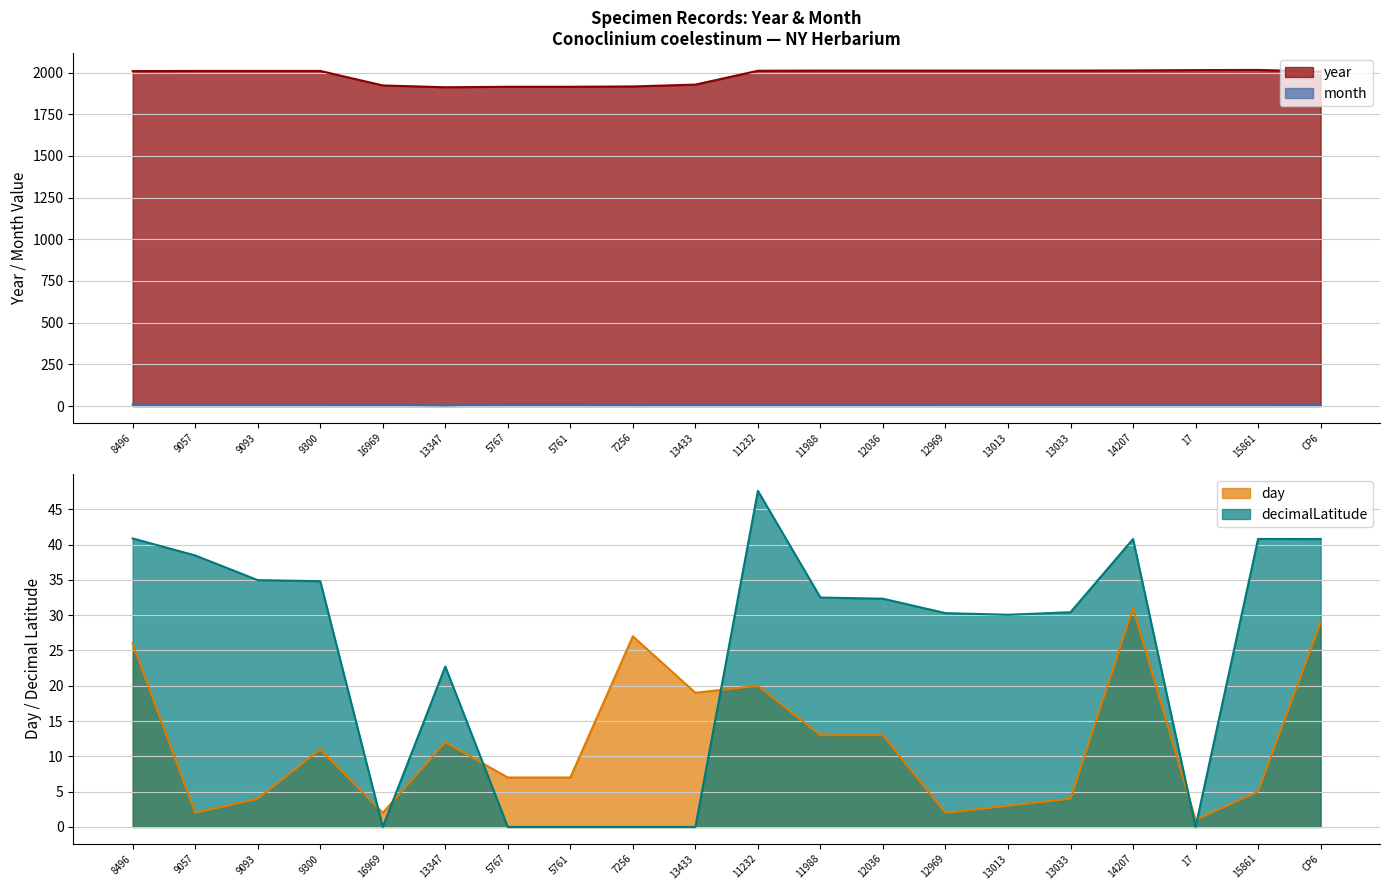

The value of day at 7256 is 27.0. True or false?

True